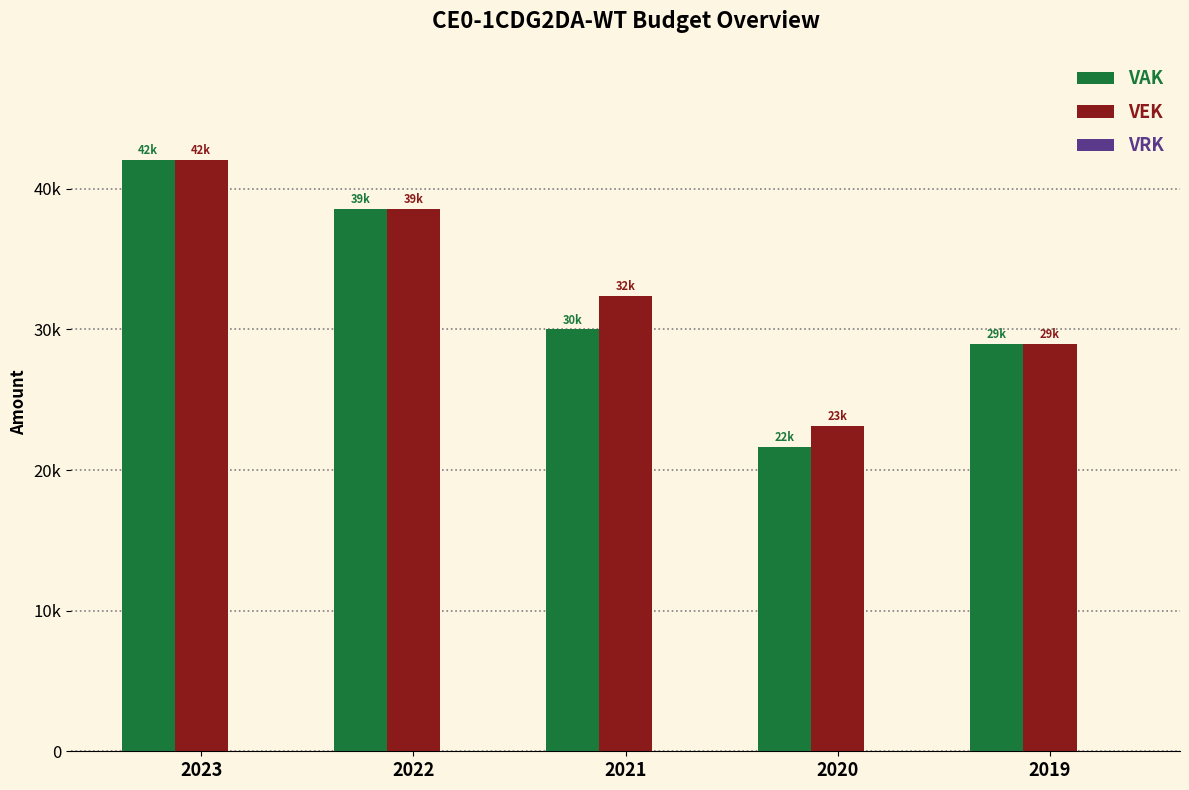

Where is VAK nearest to the value 31859?

2021